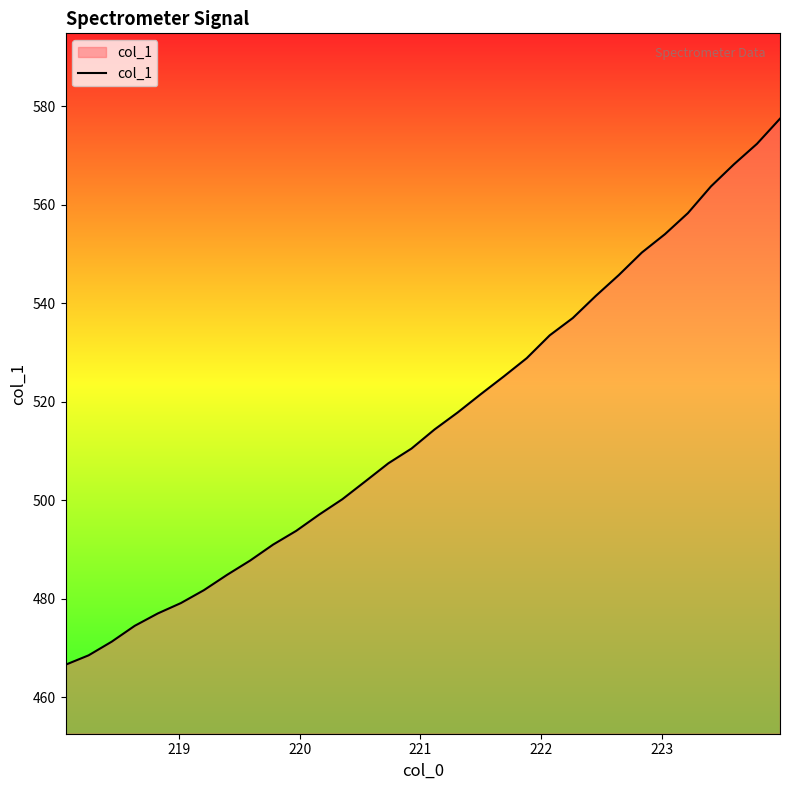

What is the greatest value displayed?

577.4